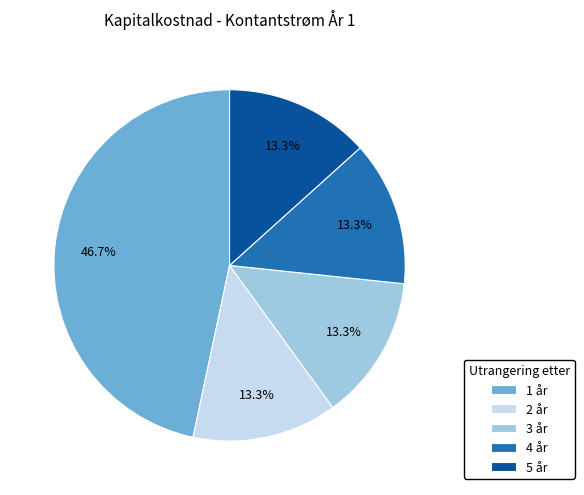

Which slice is the largest?

1 år